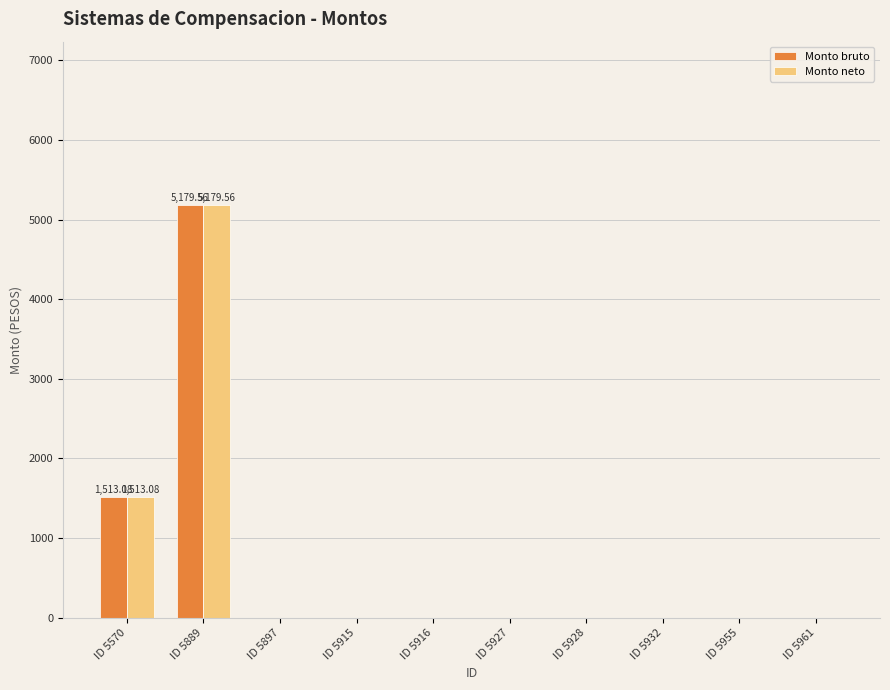

At which category is the sum across all series the highest?

ID 5889